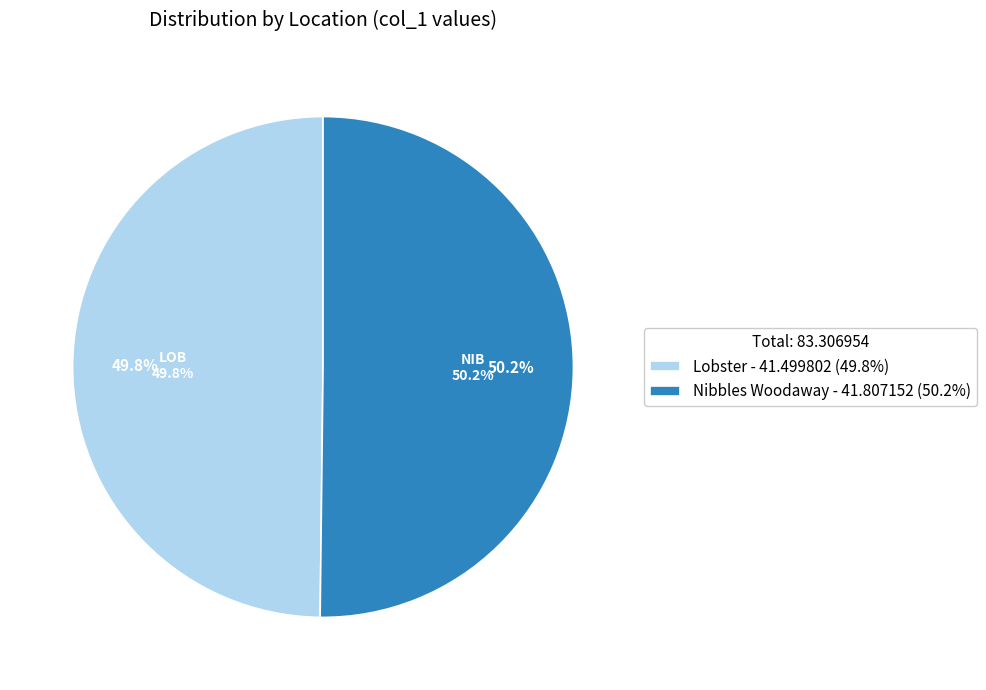

How many segments does this pie chart have?

2